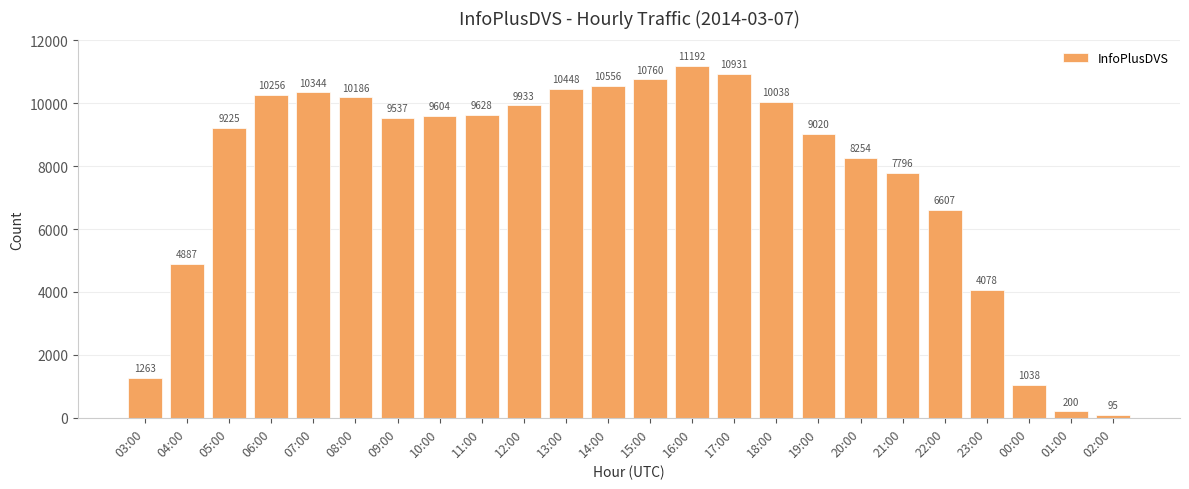

Are the bars horizontal?

No